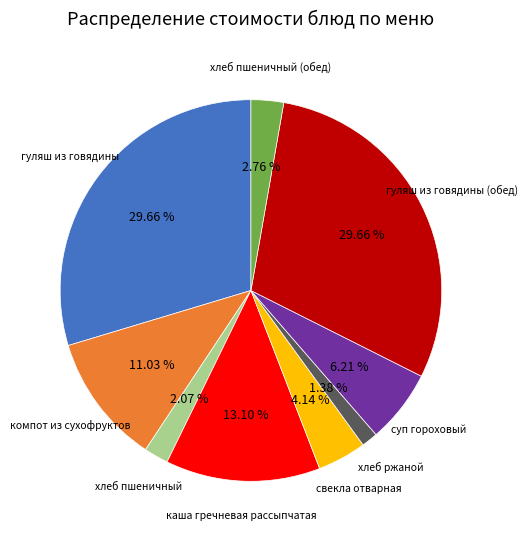

To the nearest percent, what is the difference between the свекла отварная and суп гороховый slice percentages?

2%